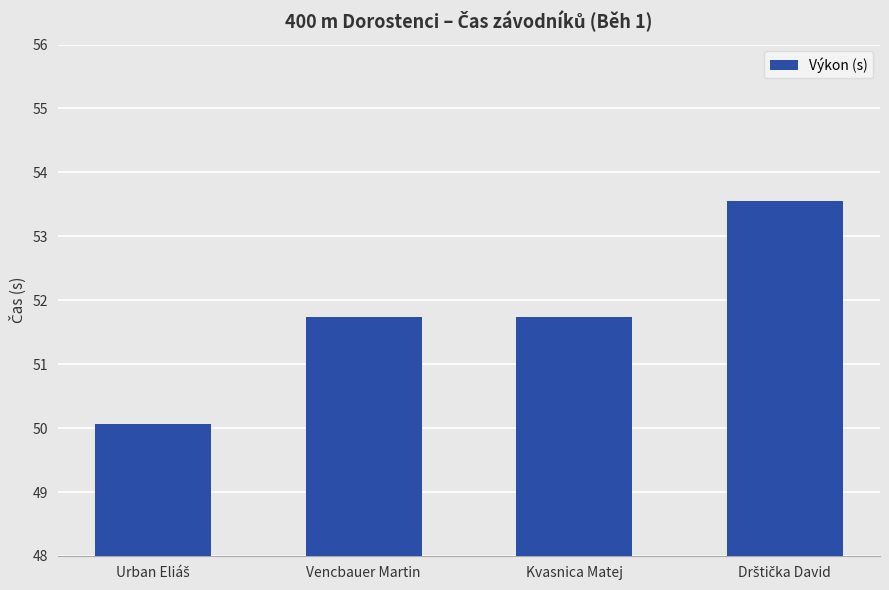

What is the minimum value shown in the chart?

50.1